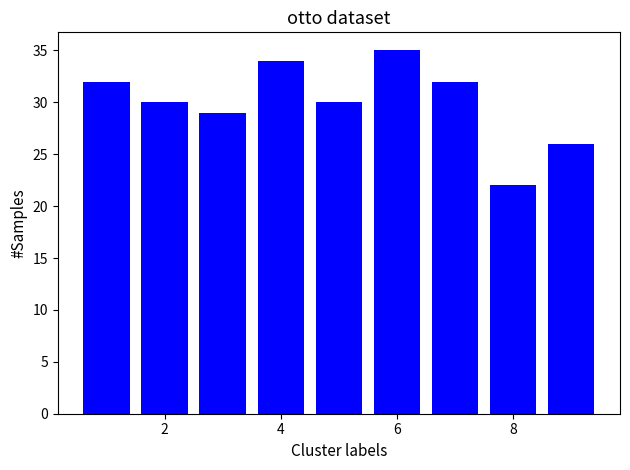

What is the average value?

30